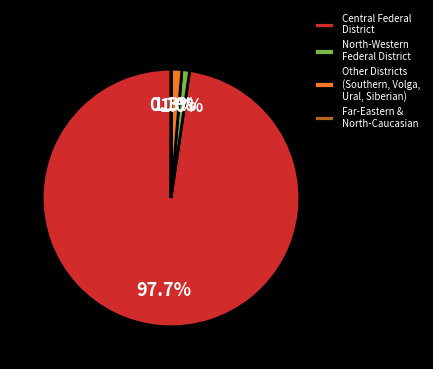

Between Central Federal District and North-Western Federal District, which is larger?

Central Federal District